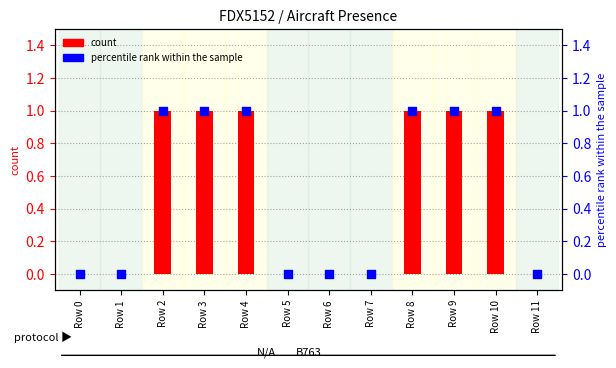

Is the value of count at Row 9 greater than the value of percentile rank within the sample at Row 5?

Yes